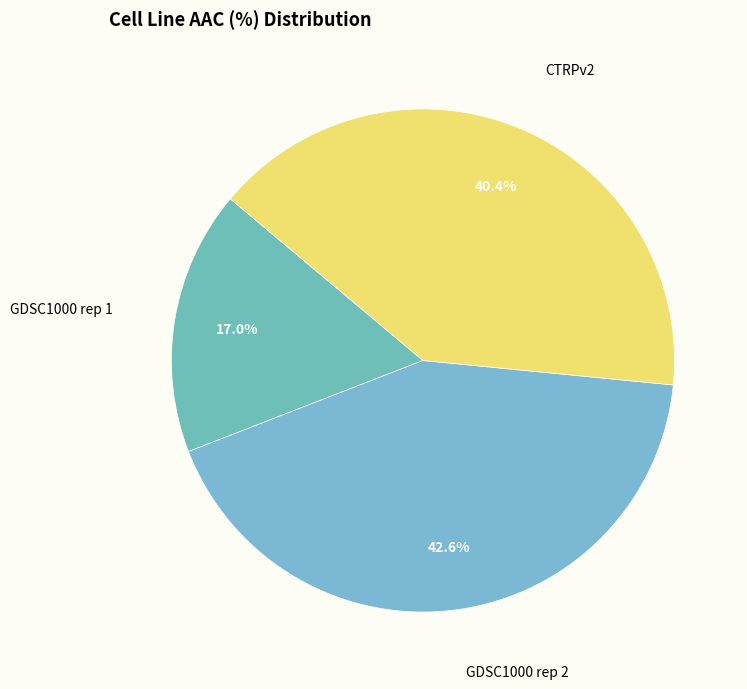

Is there any slice that represents more than half of the pie?

No